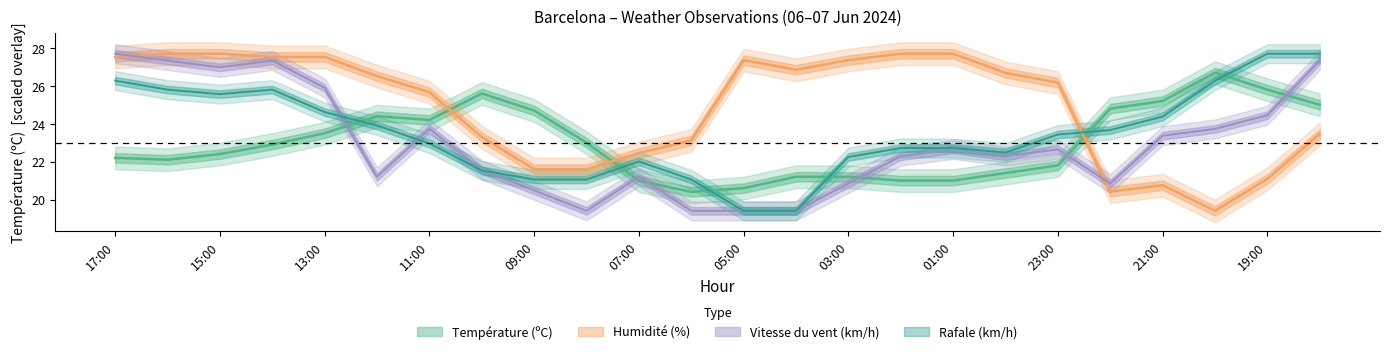

The Rafale (km/h) series shows 38.2 at 21:00. True or false?

False